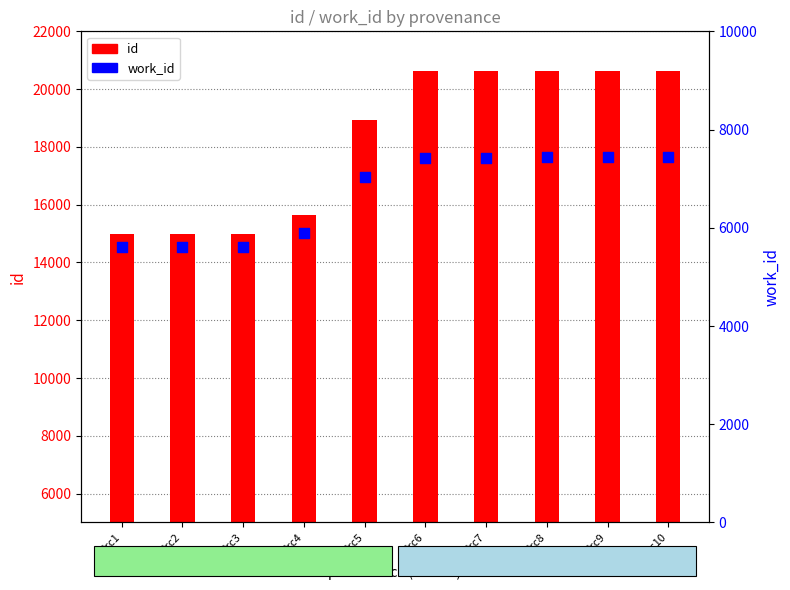

At how many categories does at least one series exceed 8633?

10